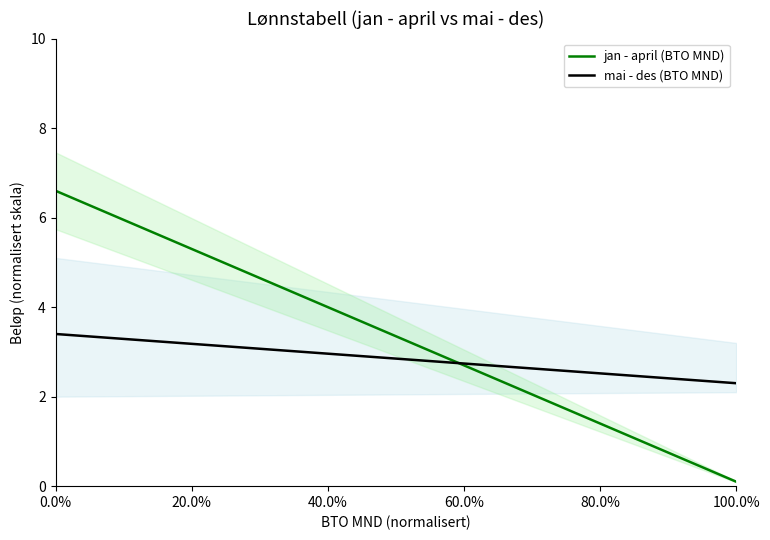

What is the lowest value of the mai - des (BTO MND) series?

2.3